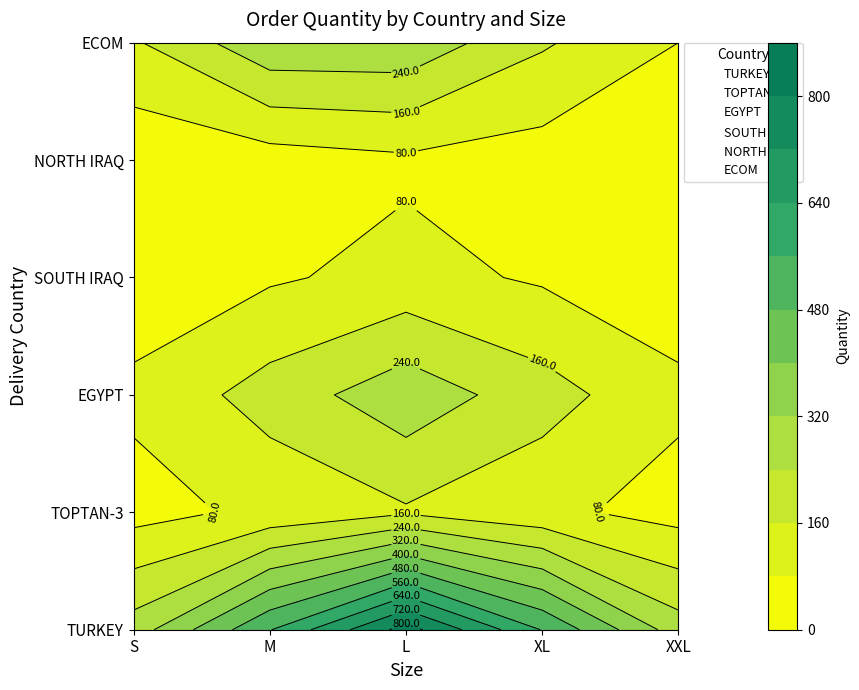

At which category does the chart reach its minimum across all series?

S